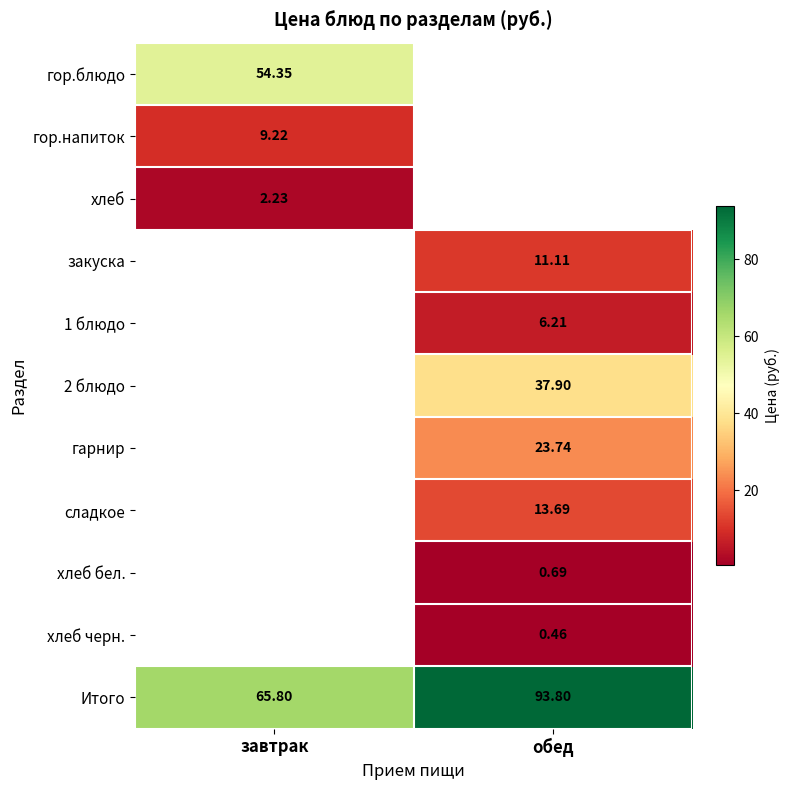

At which label is хлеб closest to 2?

завтрак